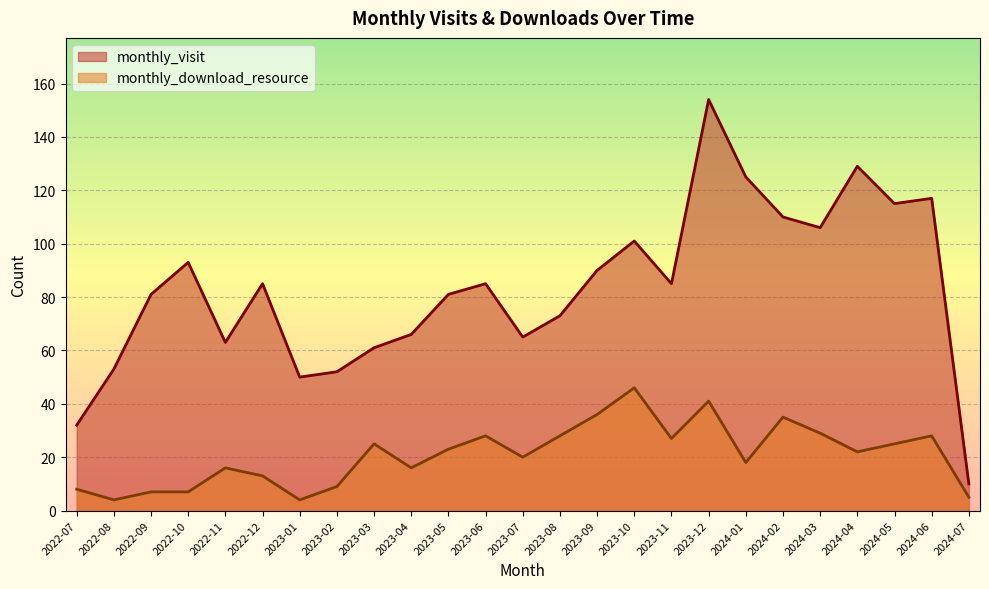

Where does the monthly_visit series first go above 85?

2022-10